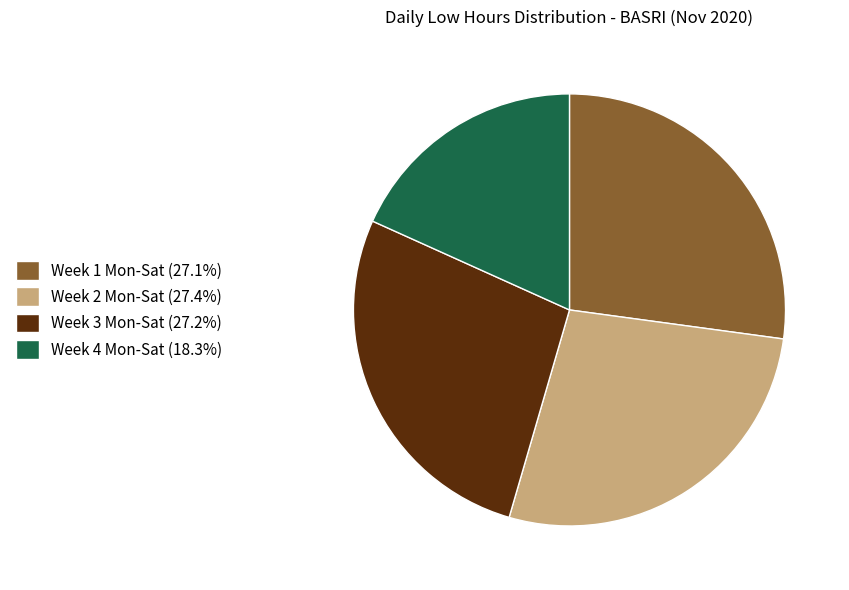

Is there a majority slice in this chart?

No